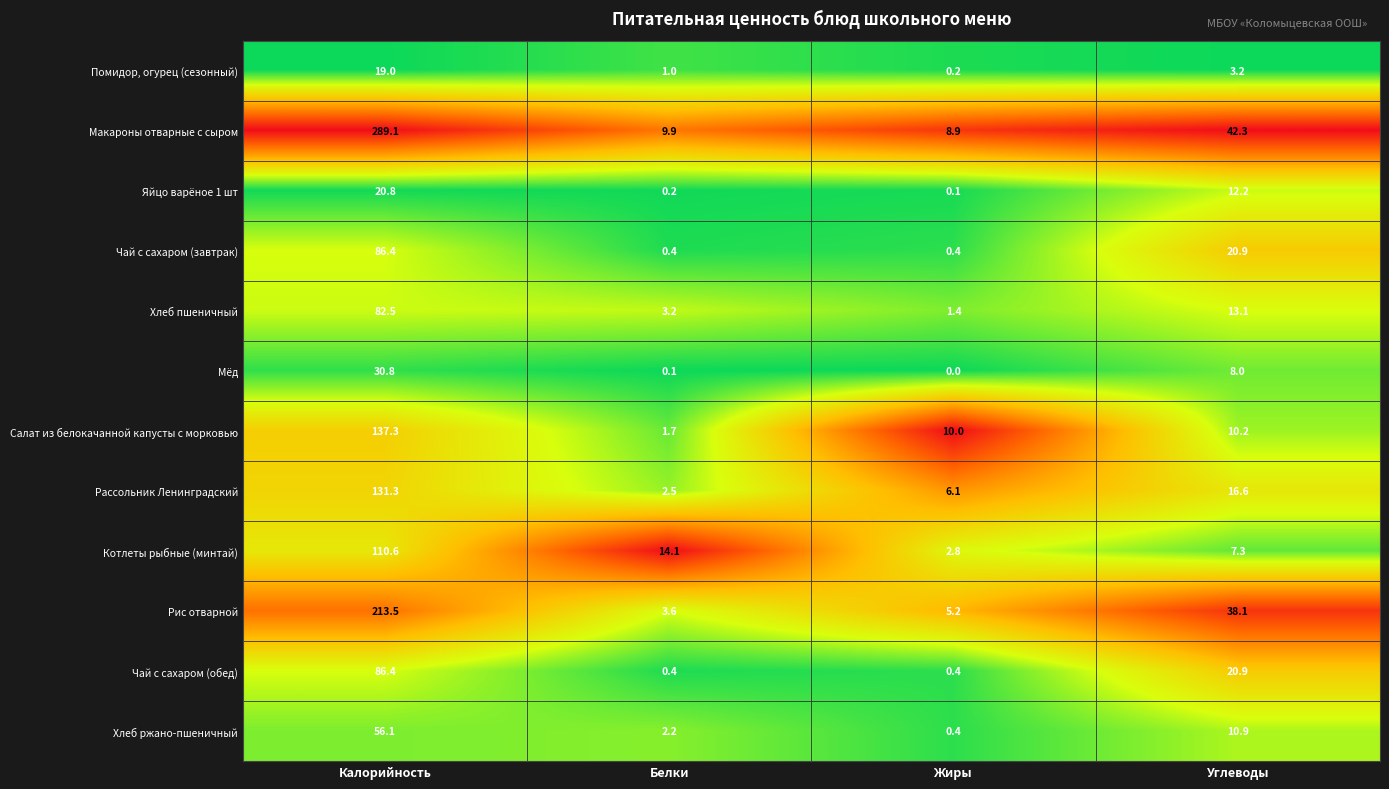

What is the approximate value of Чай с сахаром (обед) at Жиры?

0.4